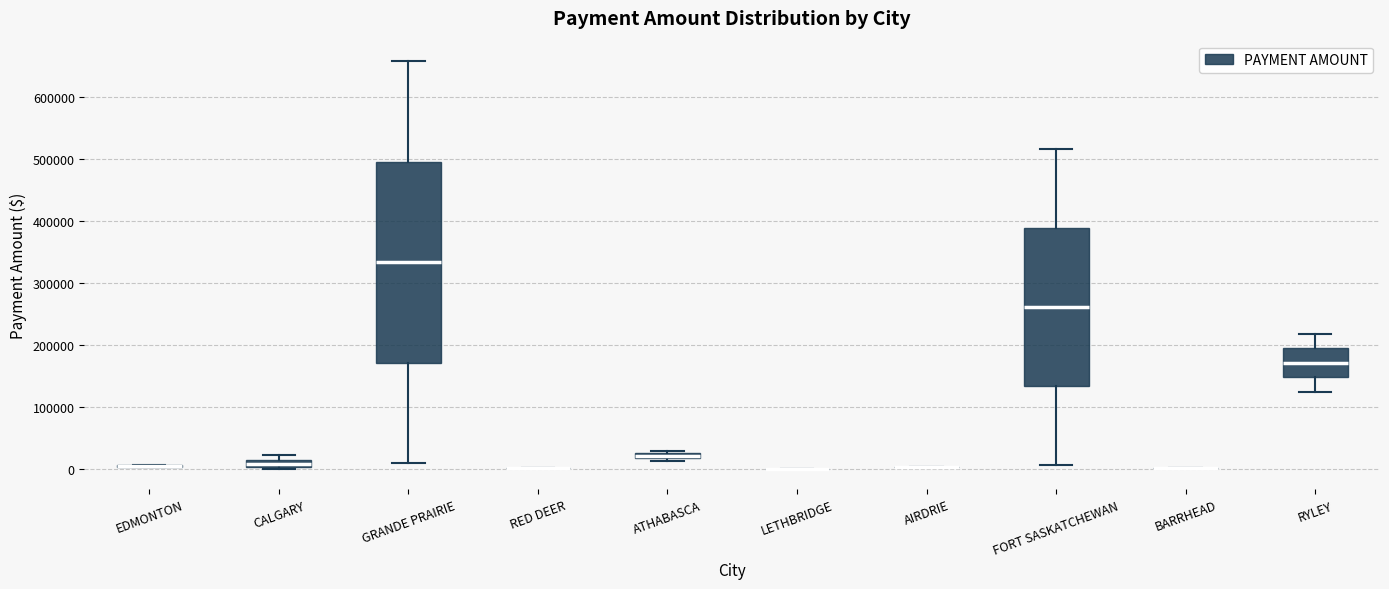

Comparing the boxes themselves (not the whiskers), which one is the tallest?

GRANDE PRAIRIE